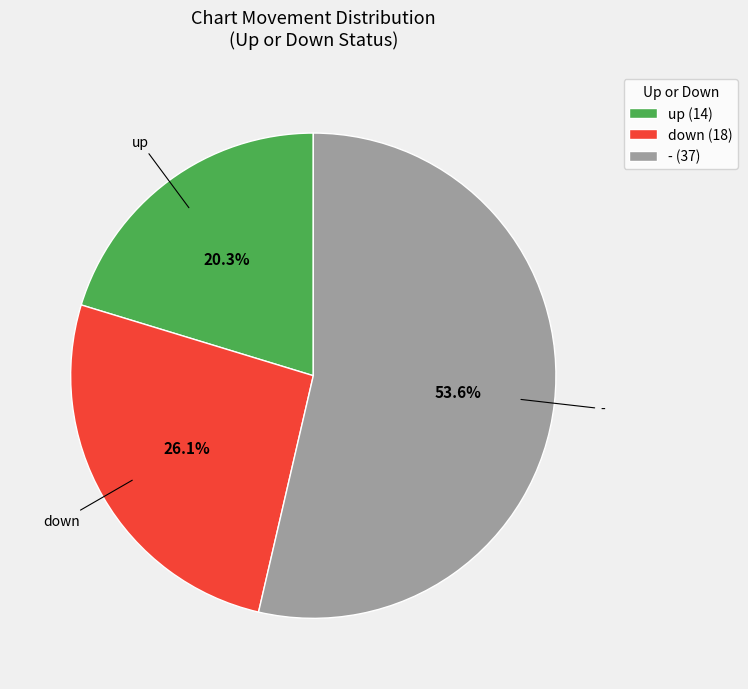

Combined, what portion of the pie is up and -?

73.9%